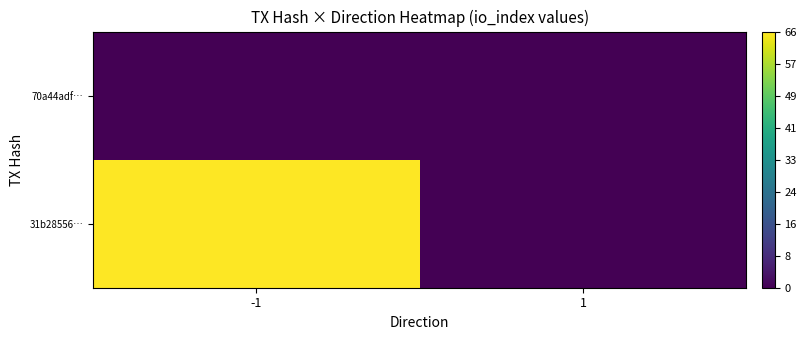

At how many categories does at least one series exceed 10?

1